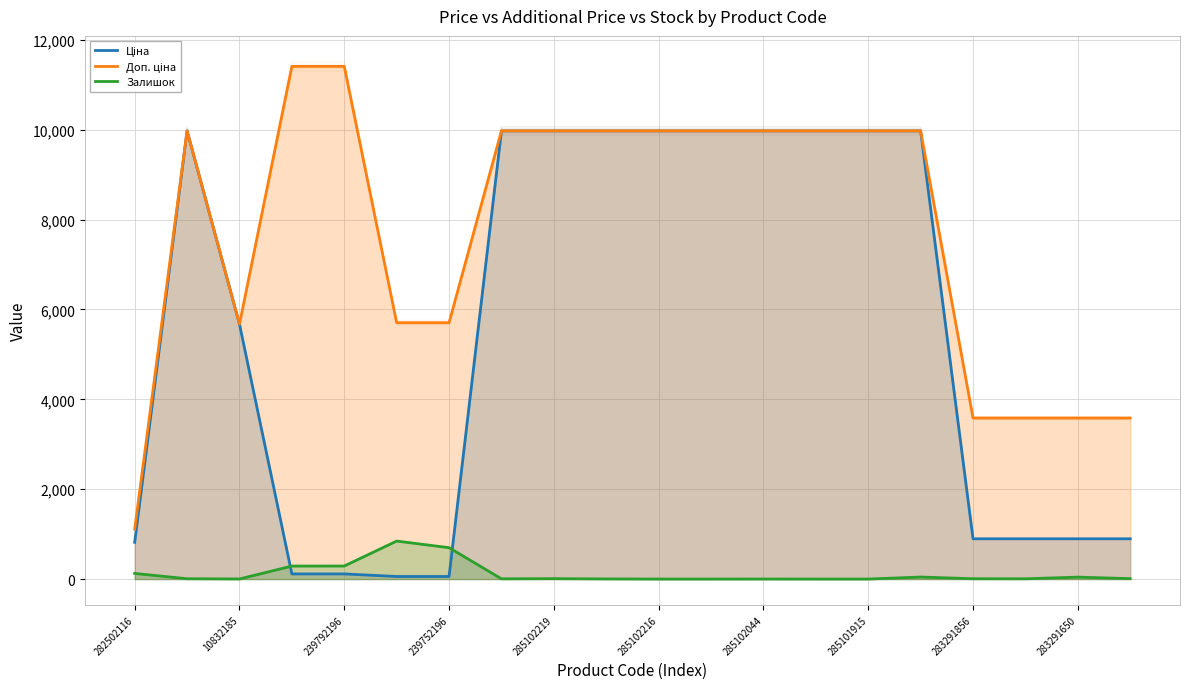

What are all the series names shown in the legend?

Ціна, Доп. ціна, Залишок